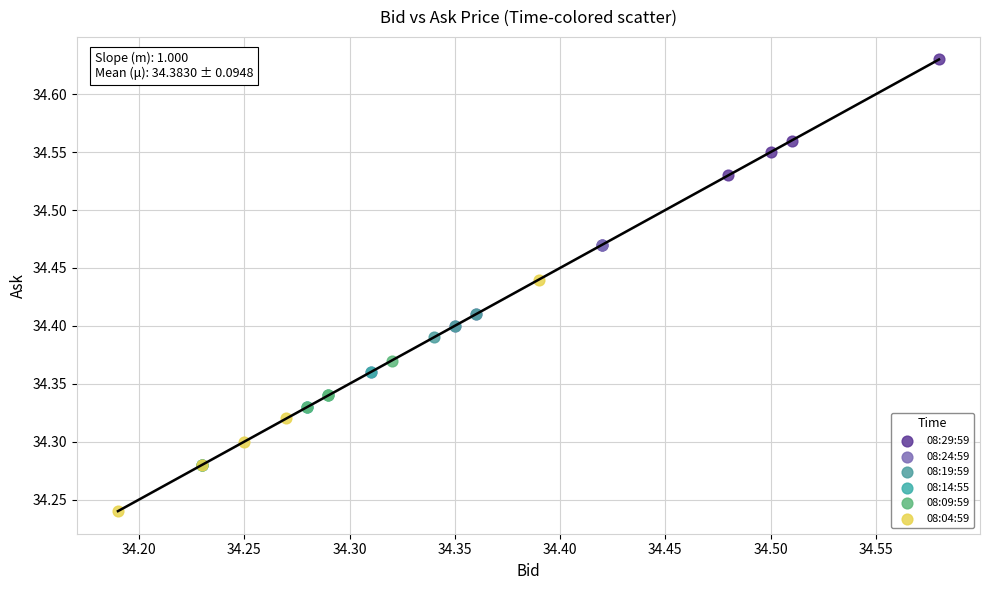

Which series contains the lowest Y value?

08:04:59